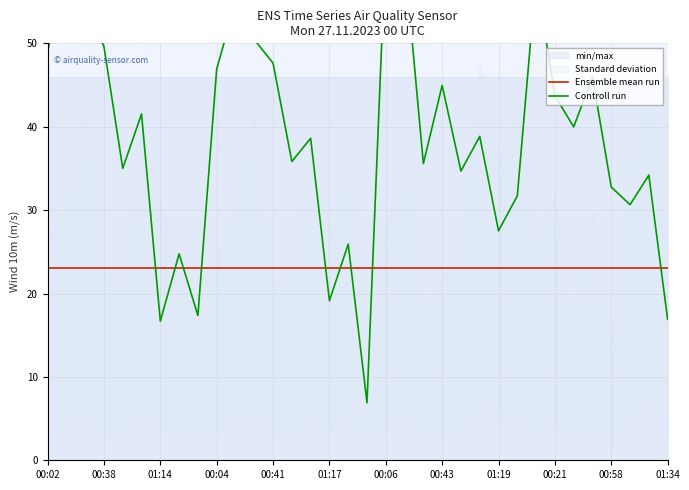

How many lines are shown in the chart?

2